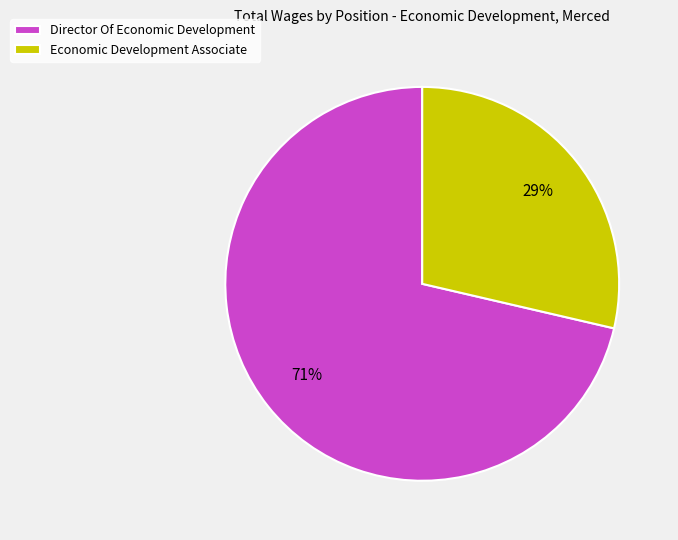

Between Economic Development Associate and Director Of Economic Development, which is larger?

Director Of Economic Development